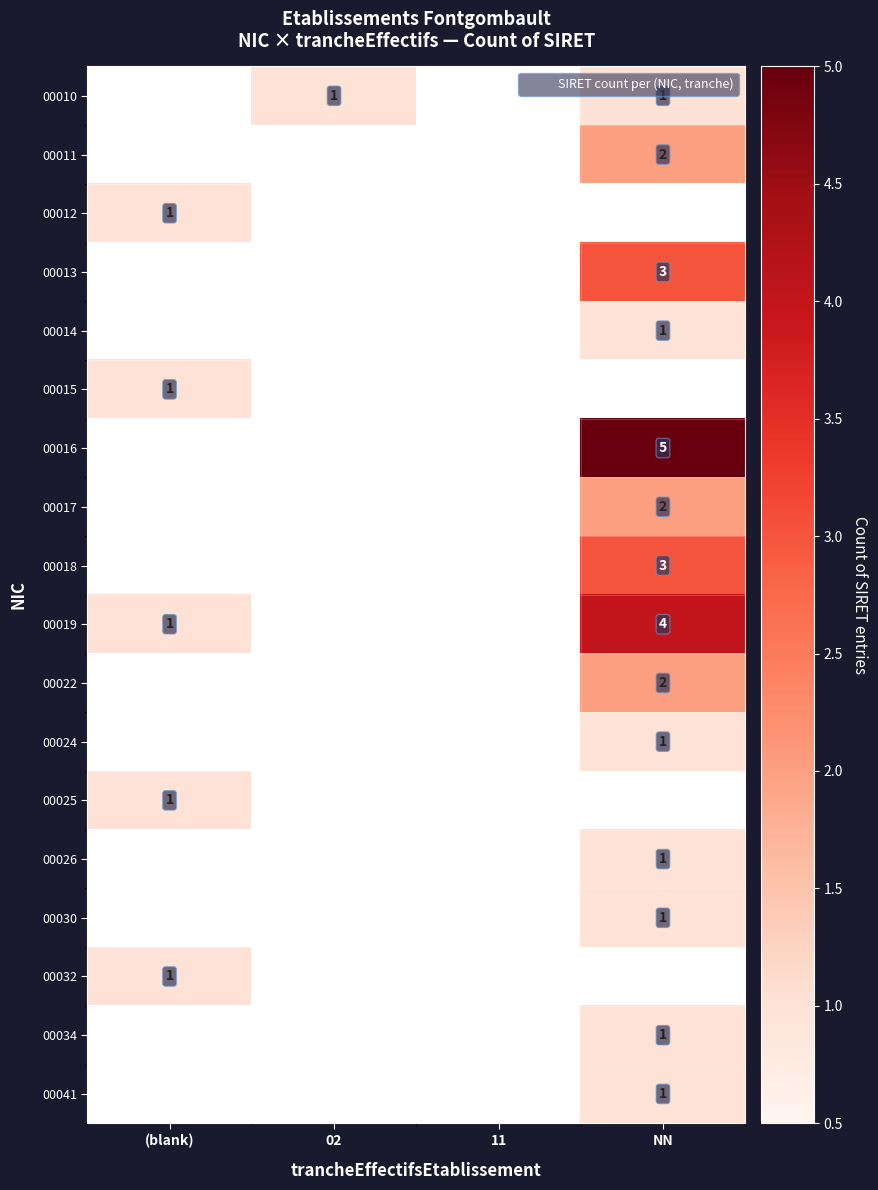

The 00017 series shows 0 at NN. True or false?

False